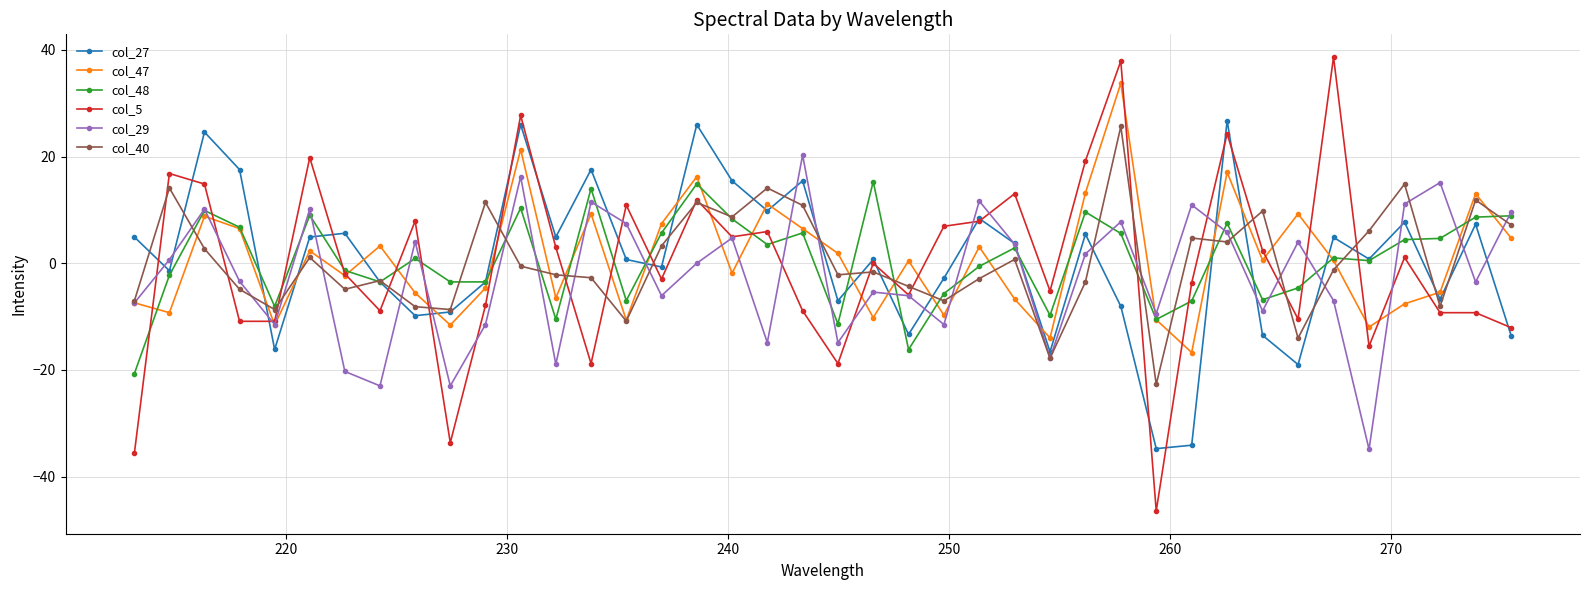

Which series has the largest range (max minus min)?

col_5